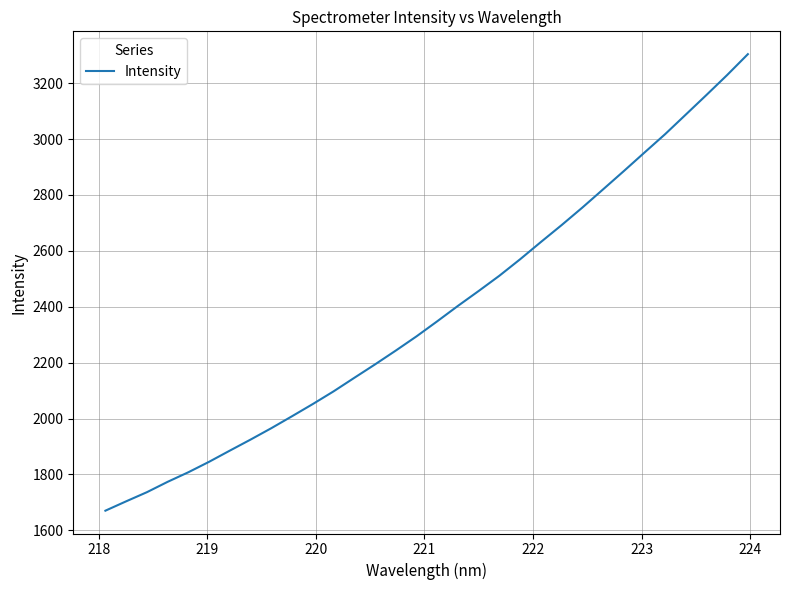

What is the maximum value shown in the chart?

3304.0